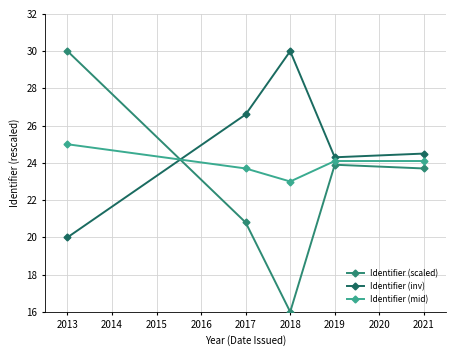

Reading left to right, transcribe all the data shown in this chart.

Identifier (scaled): 30.0	20.8	16.0	23.9	23.7
Identifier (inv): 20.0	26.6	30.0	24.3	24.5
Identifier (mid): 25.0	23.7	23.0	24.1	24.1